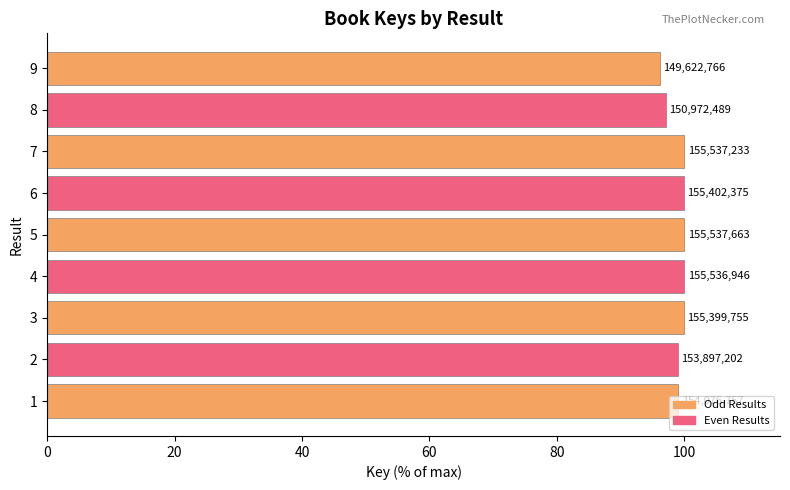

Which has a higher value, 7 or 8?

7